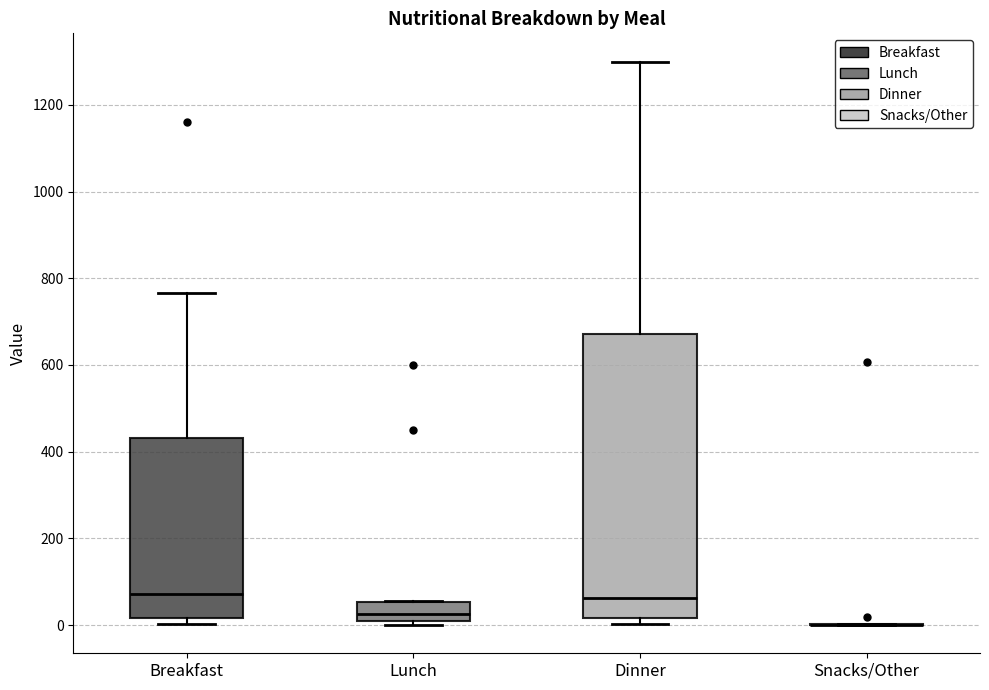

Where is the upper edge of the box for Lunch on the y-axis? The values are not printed on the chart, so give them approximately, as read against the axis.

60